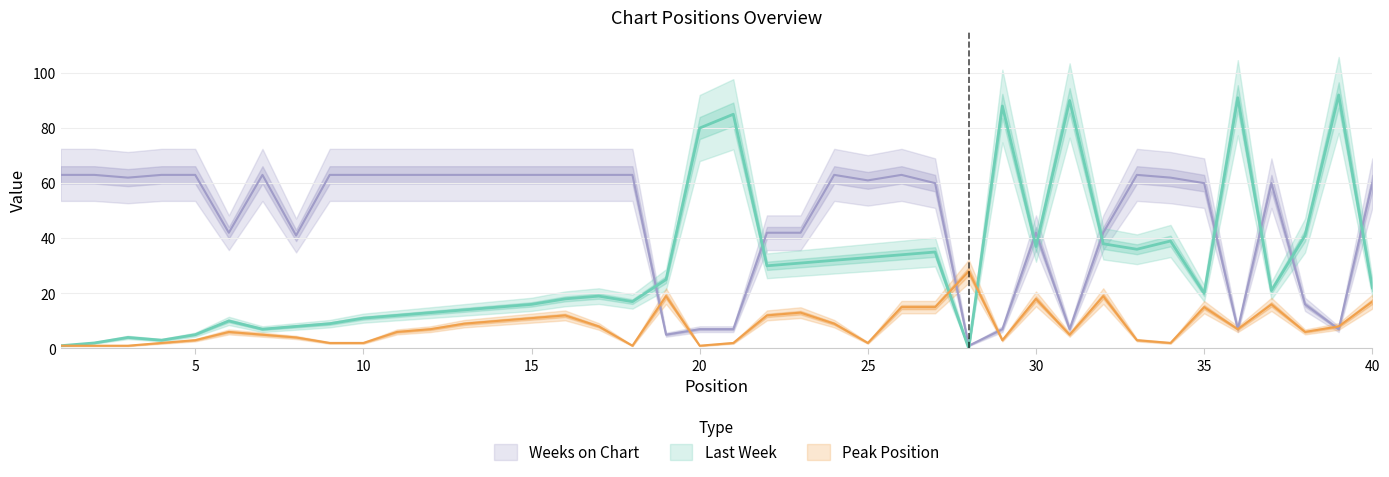

What is the minimum value for Peak Position?

1